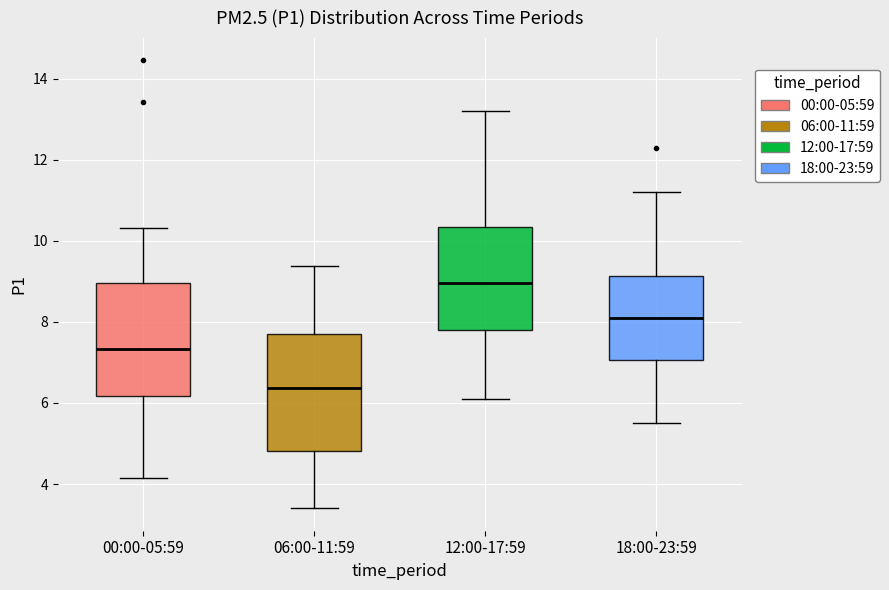

Where does the median line of the box for 06:00-11:59 sit on the y-axis? The values are not printed on the chart, so give them approximately, as read against the axis.

6.4